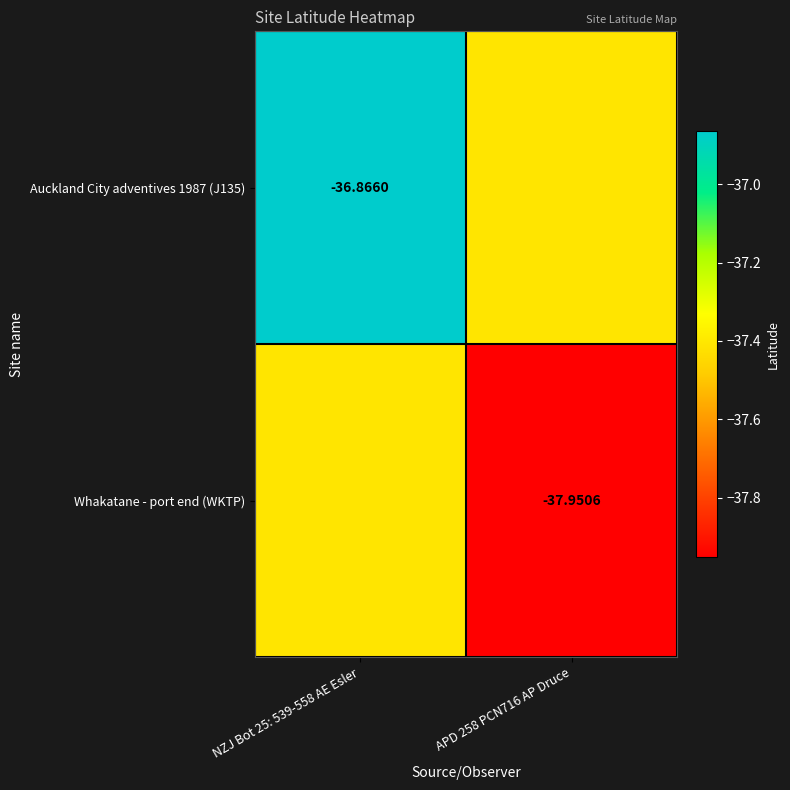

Is the value of Whakatane - port end (WKTP) at APD 258 PCN716 AP Druce greater than the value of Auckland City adventives 1987 (J135) at NZJ Bot 25: 539-558 AE Esler?

No